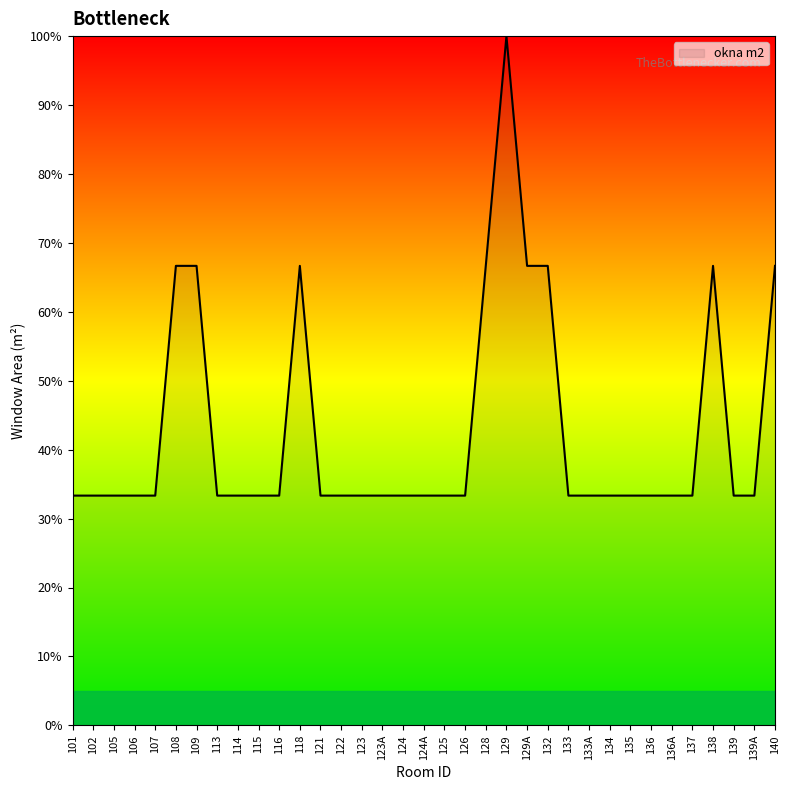

True or false: the data shows 33.3 at 134.

True